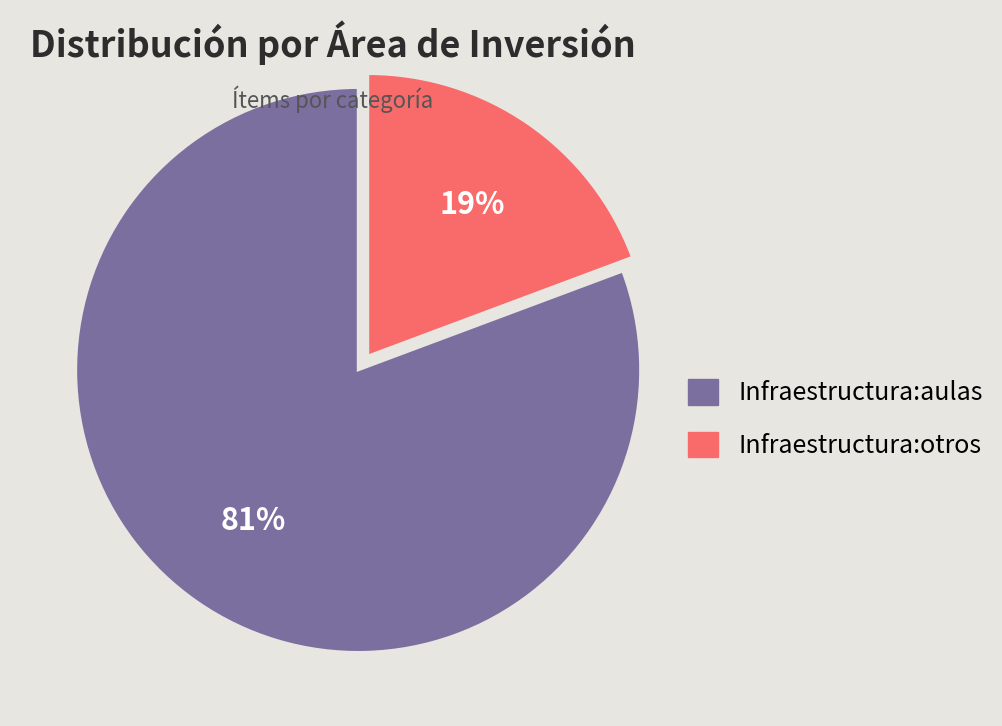

What is the smallest slice in the pie chart?

Infraestructura:otros